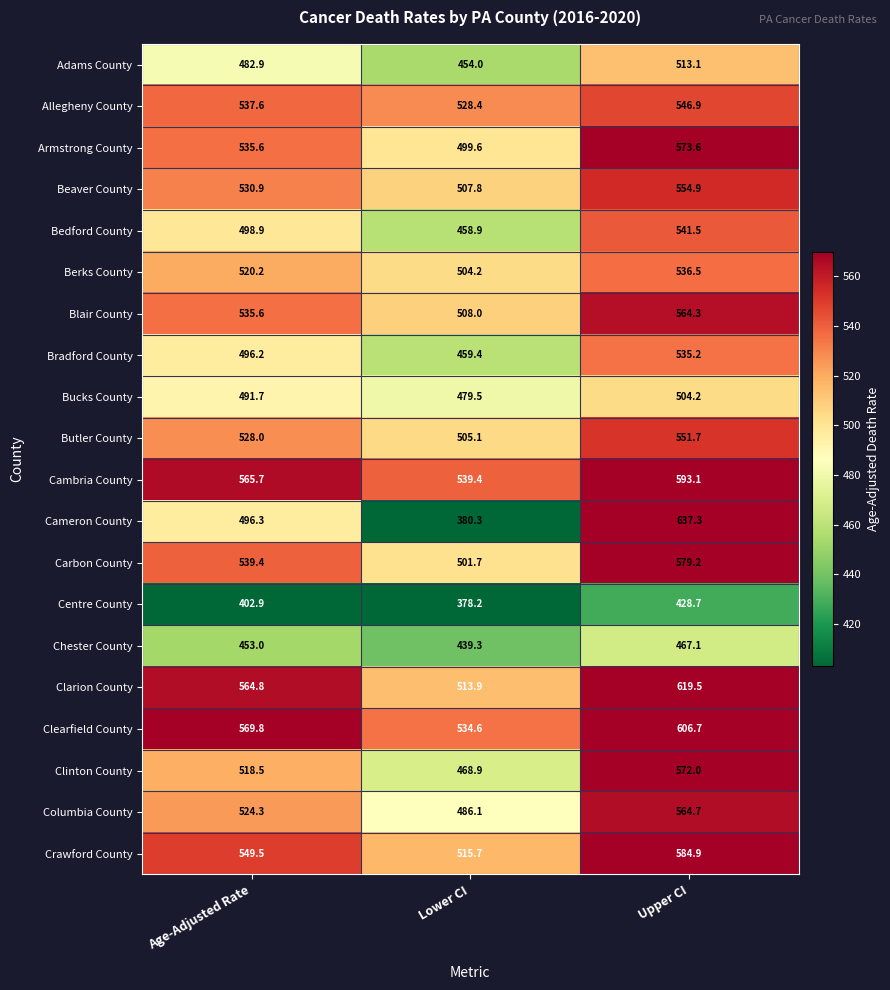

What value does the Clarion County series have at Age-Adjusted Rate?

564.8